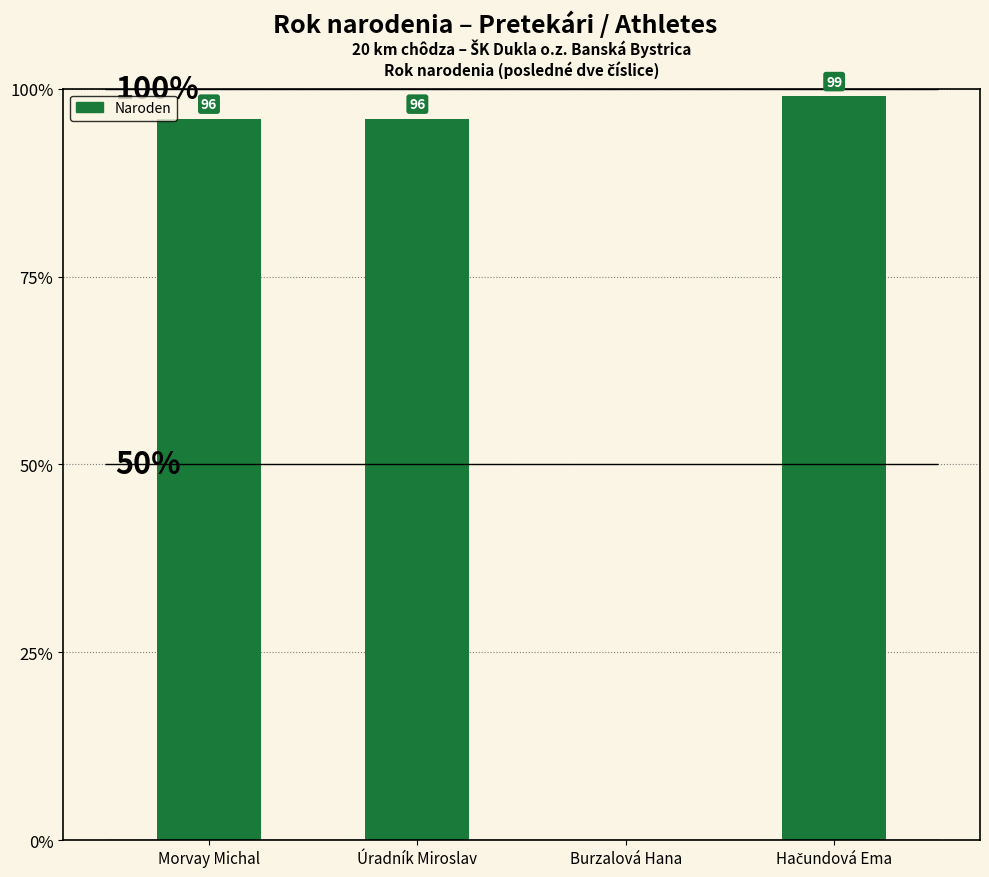

What is the value of the 2nd bar from the left?

96